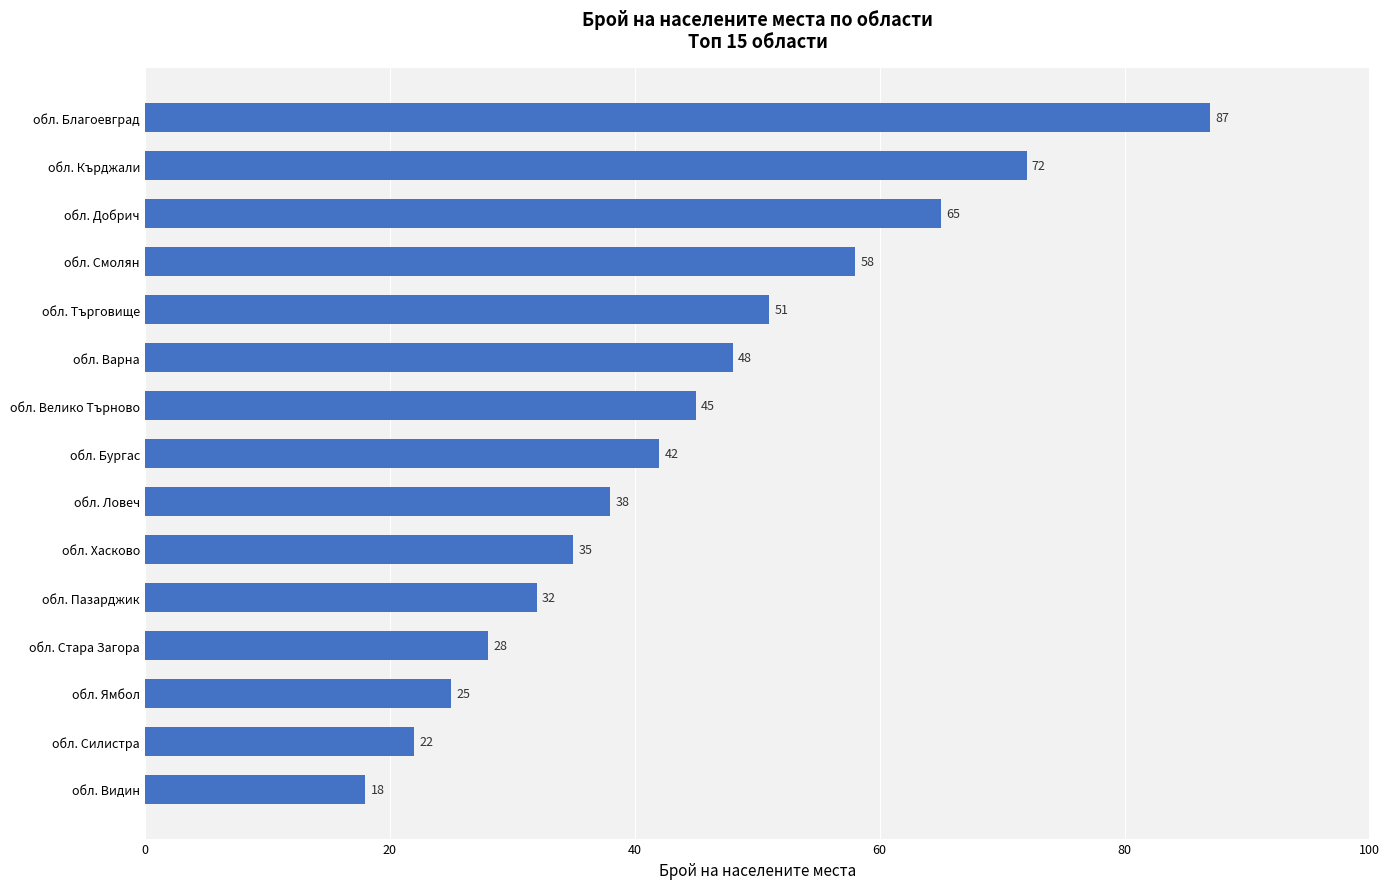

Where is the data nearest to the value 52?

обл. Търговище